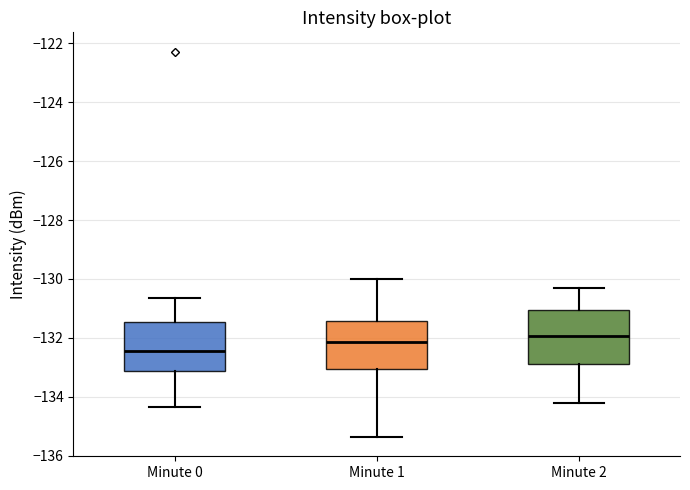

Reading left to right, transcribe this box plot: for each box, give where its median line is, the range the box spans, and where its two whiskers end, as read against the y-axis. The values are not printed on the chart, so give them approximately, as read against the axis.

Minute 0: median -132.4, box -133.2 to -131.4, whiskers -134.4 to -130.6
Minute 1: median -132.2, box -133.0 to -131.4, whiskers -135.4 to -130.0
Minute 2: median -132.0, box -132.8 to -131.0, whiskers -134.2 to -130.2